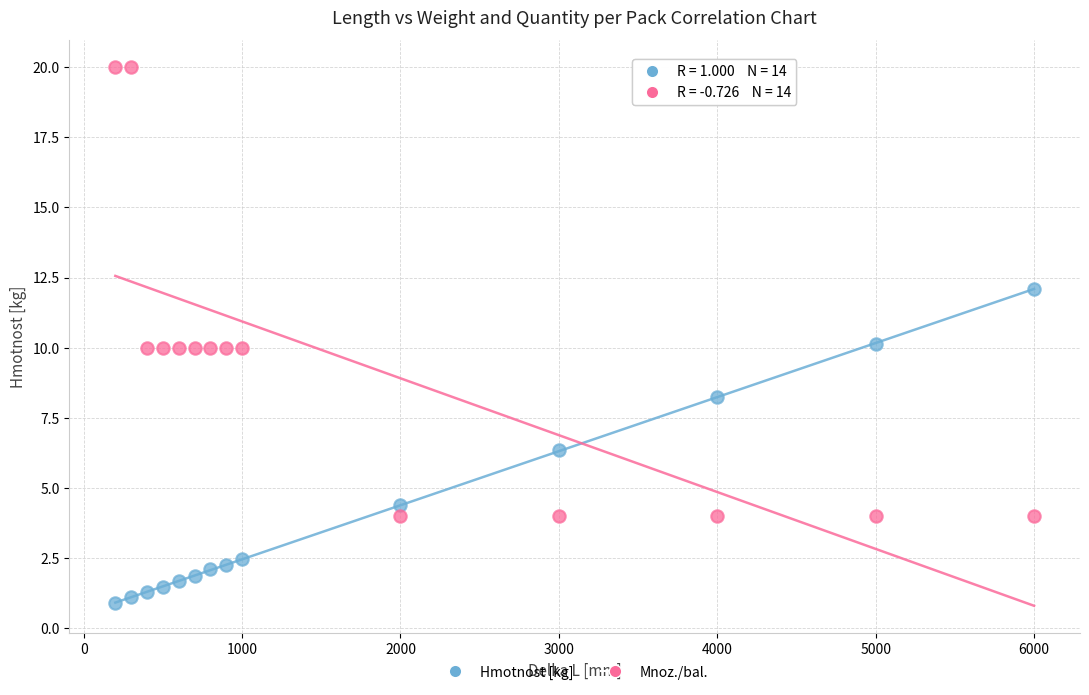

Across all data points, what is the range of X values (max minus min)?

5800.0